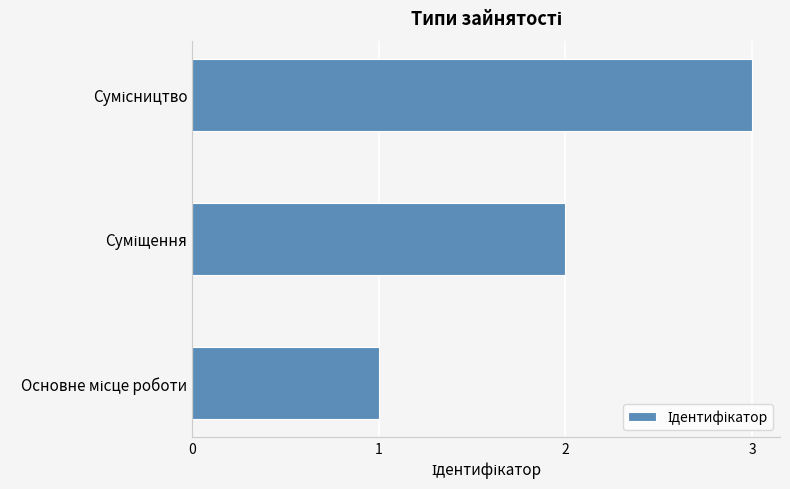

How many bars are there in total?

3